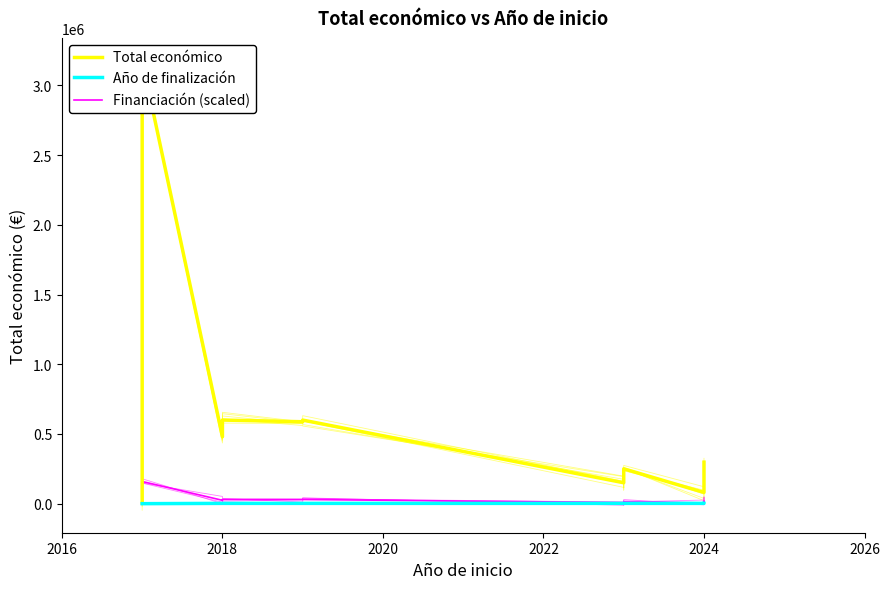

What are all the series names shown in the legend?

Total económico, Año de finalización, Financiación (scaled)